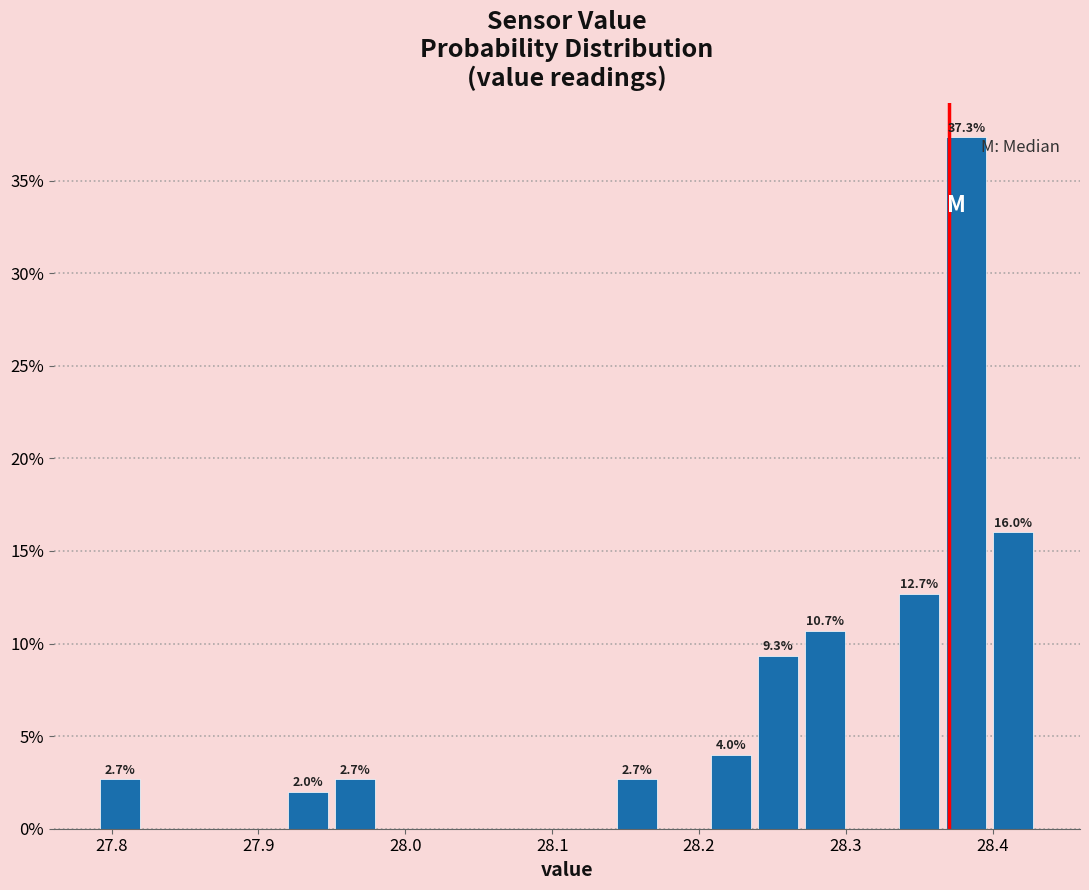

Around what value on the x-axis is the tallest bar? Give the approximate position of its centre, as read against the axis.

28.38